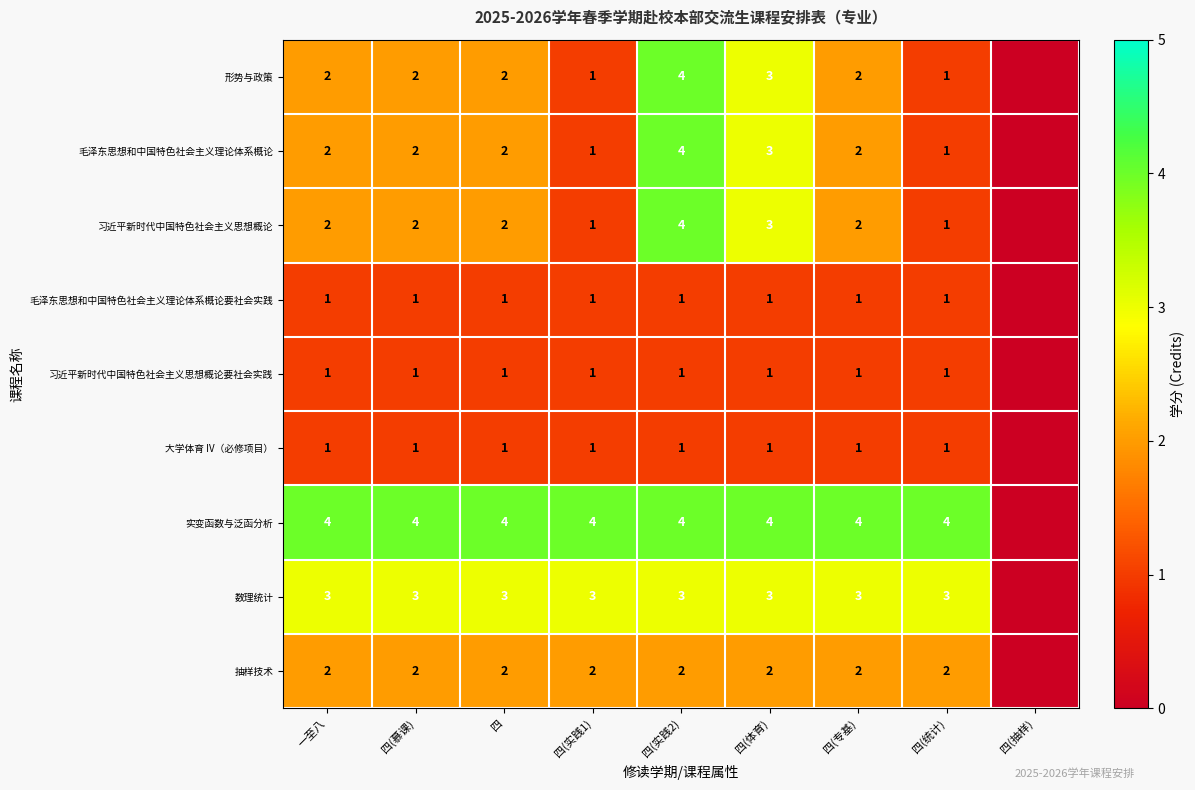

True or false: 毛泽东思想和中国特色社会主义理论体系概论要社会实践 has a value of 2 at 四(专基).

False